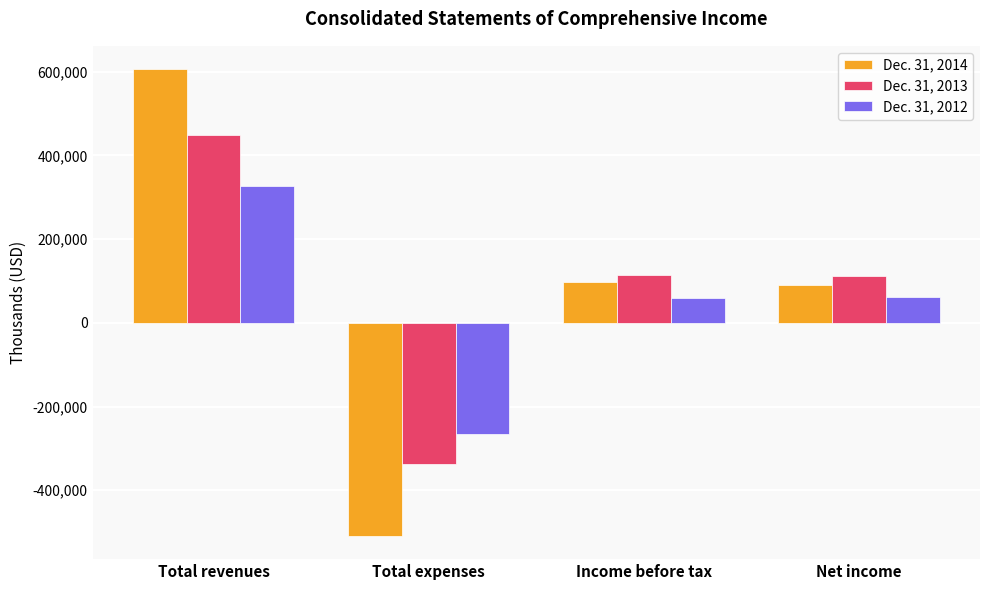

What is the average value of the Dec. 31, 2014 series?

71310